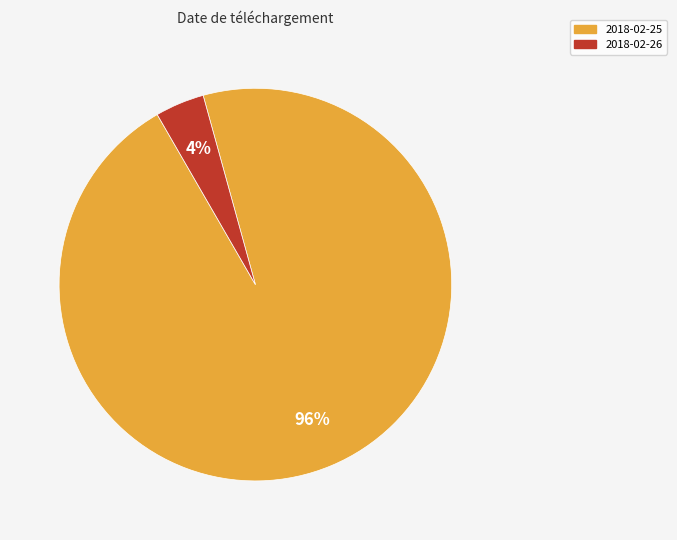

To the nearest percent, what is the combined percentage of 2018-02-25 and 2018-02-26?

100%